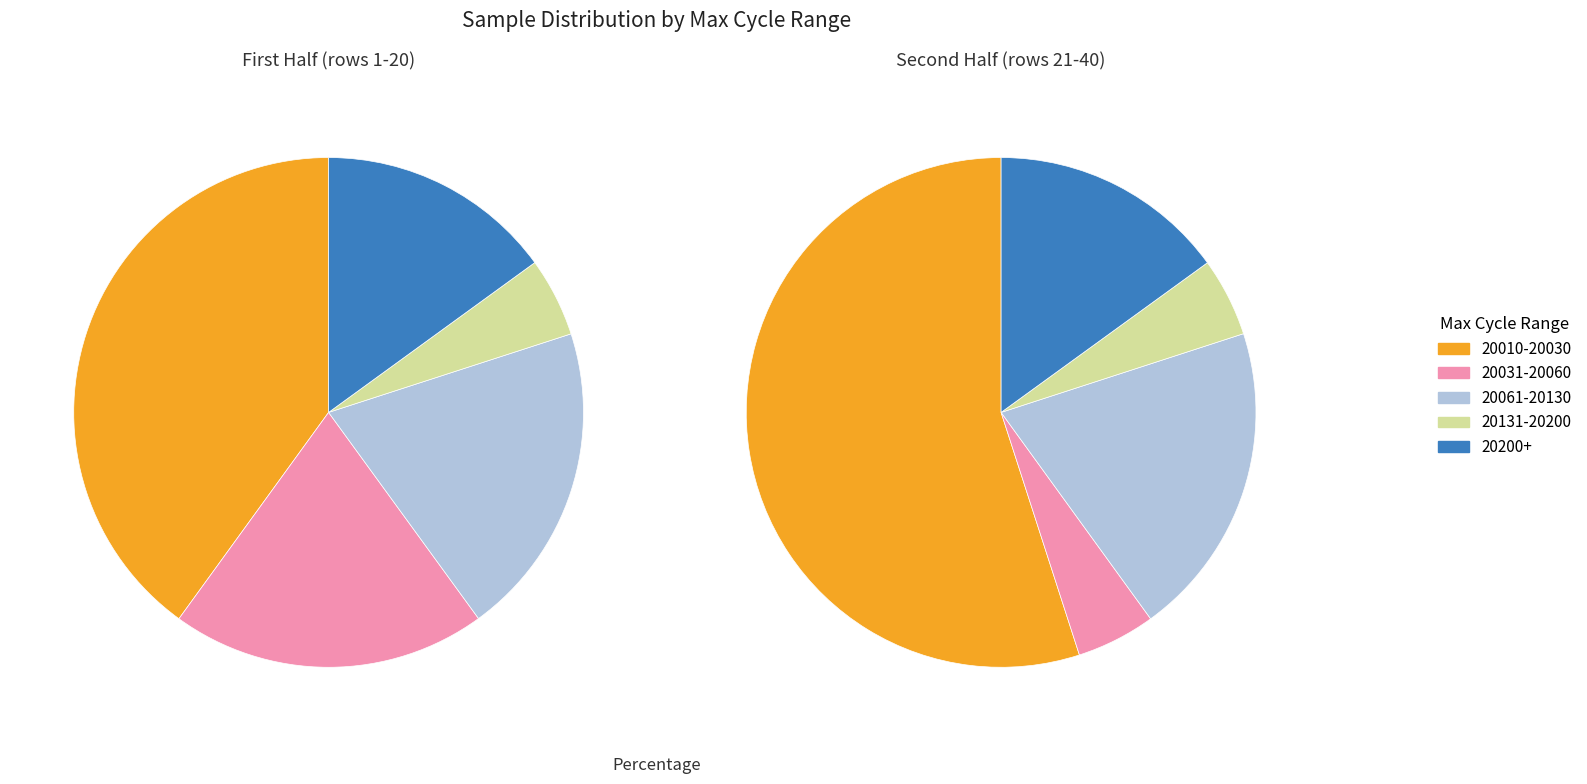

True or false: 37 accounts for 1% of the total.

False